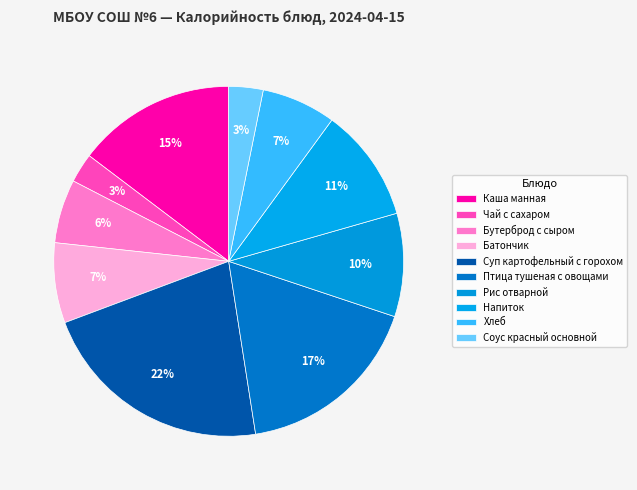

To the nearest percent, what portion does Рис отварной represent?

10%